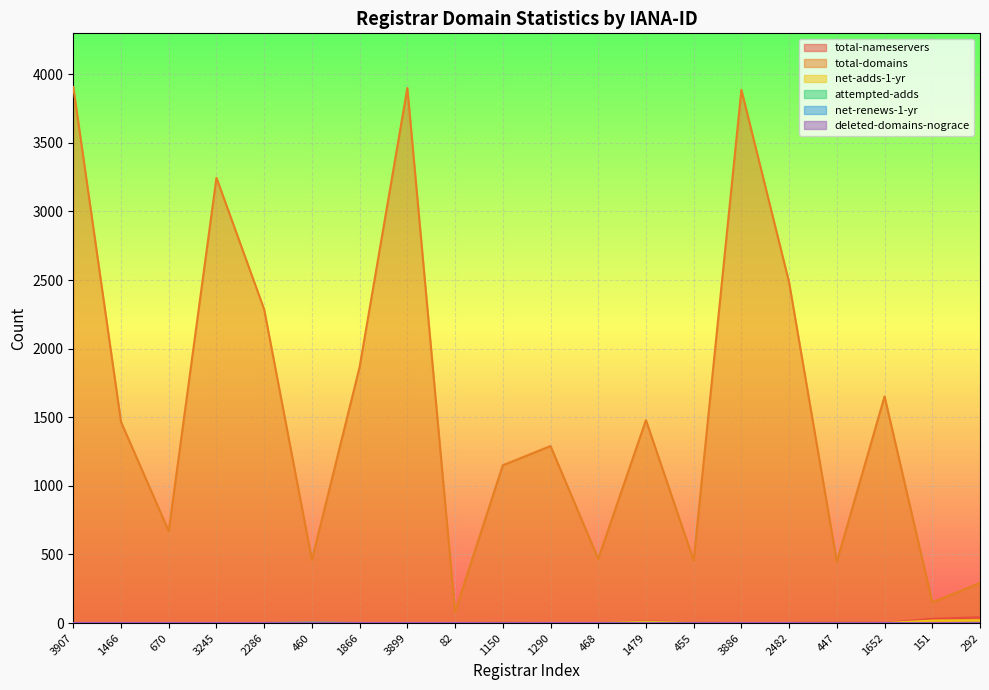

The value of net-adds-1-yr at 3907 is -6. True or false?

False